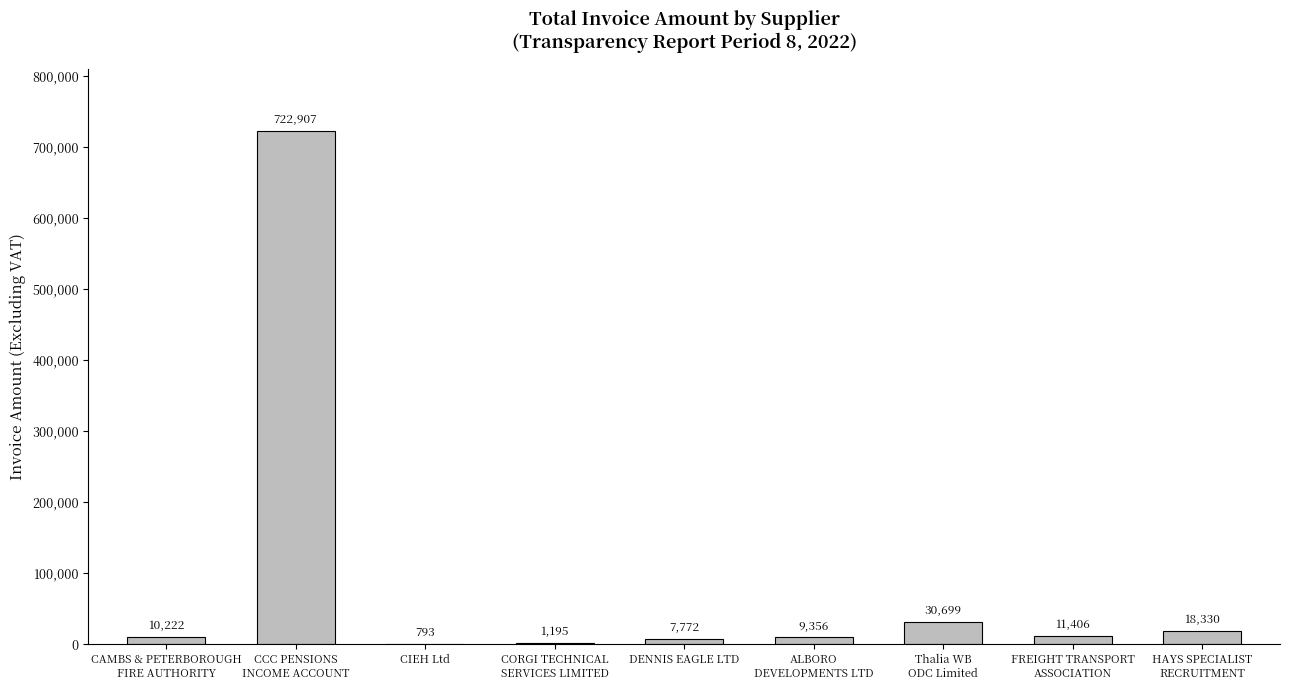

The chart shows a value of 793.0 at CIEH Ltd. True or false?

True